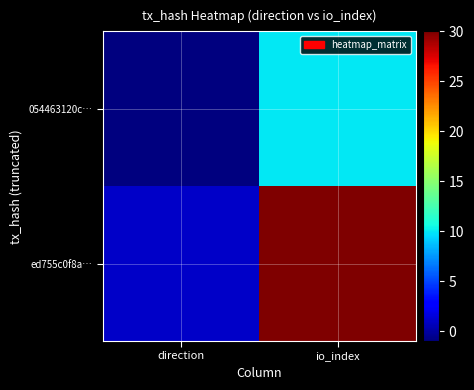

Which has a higher value, direction or io_index?

io_index